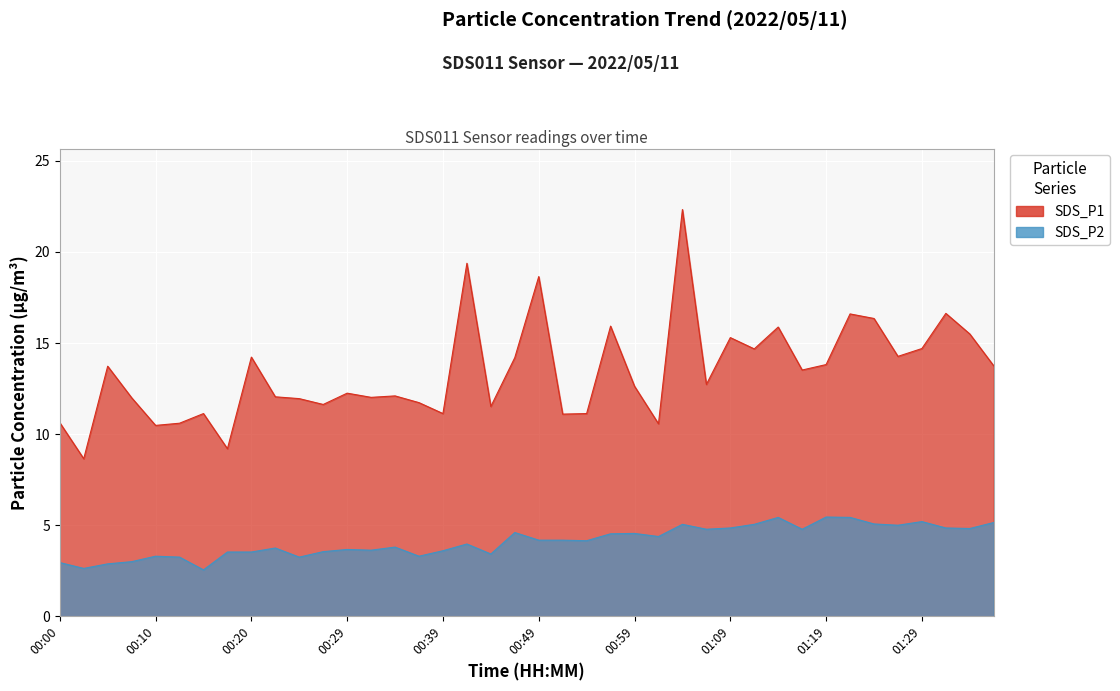

What position from the left is 01:34?

39